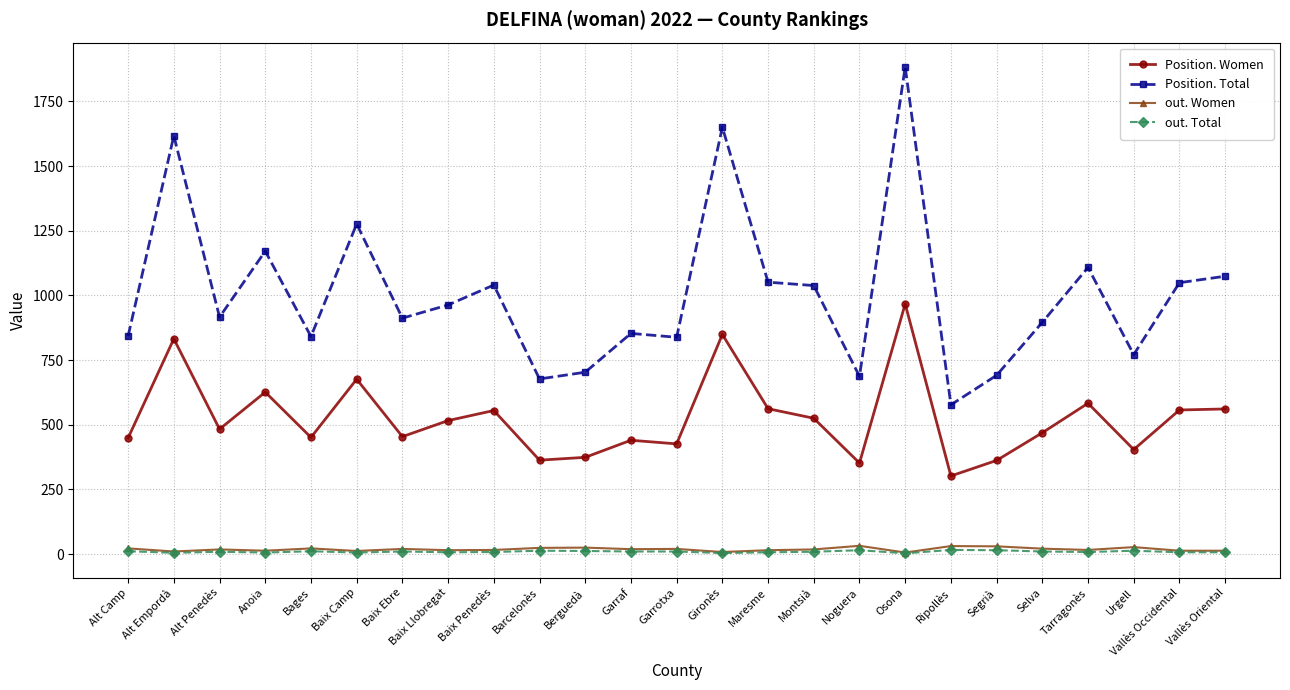

The Position. Total series shows 2384 at Alt Empordà. True or false?

False